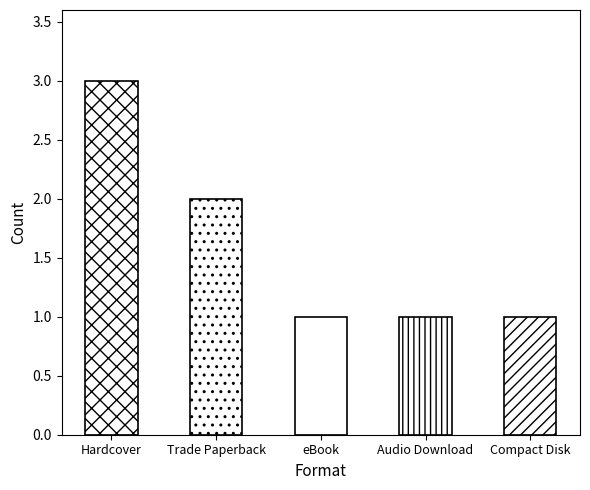

Reading left to right, extract all data points from this chart.

3	2	1	1	1